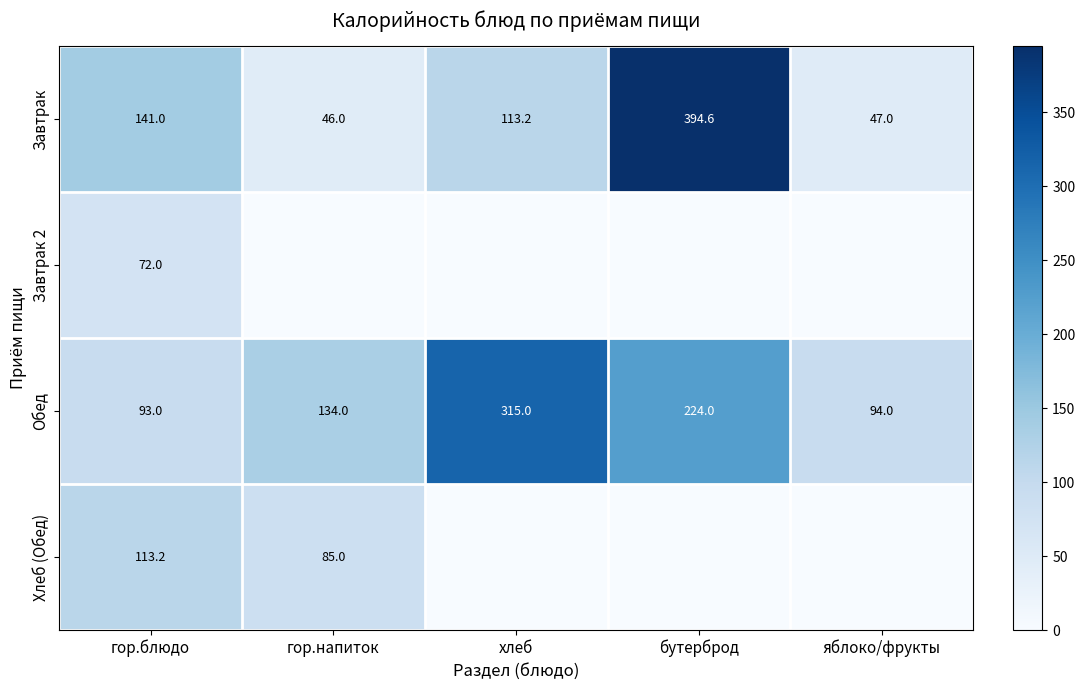

At which label is Обед closest to 204?

бутерброд